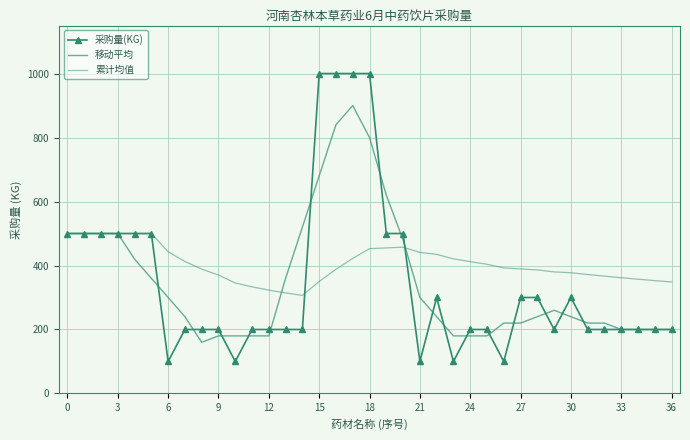

Reading left to right, list all the values displayed in this chart.

采购量(KG): 500.0	500.0	500.0	500.0	500.0	500.0	100.0	200.0	200.0	200.0	100.0	200.0	200.0	200.0	200.0	1000.0	1000.0	1000.0	1000.0	500.0	500.0	100.0	300.0	100.0	200.0	200.0	100.0	300.0	300.0	200.0	300.0	200.0	200.0	200.0	200.0	200.0	200.0
移动平均: 500.0	500.0	500.0	500.0	420.0	360.0	300.0	240.0	160.0	180.0	180.0	180.0	180.0	360.0	520.0	680.0	840.0	900.0	800.0	620.0	480.0	300.0	240.0	180.0	180.0	180.0	220.0	220.0	240.0	260.0	240.0	220.0	220.0	200.0	200.0	200.0	200.0
累计均值: 500.0	500.0	500.0	500.0	500.0	500.0	442.9	412.5	388.9	370.0	345.5	333.3	323.1	314.3	306.7	350.0	388.2	422.2	452.6	455.0	457.1	440.9	434.8	420.8	412.0	403.8	392.6	389.3	386.2	380.0	377.4	371.9	366.7	361.8	357.1	352.8	348.6